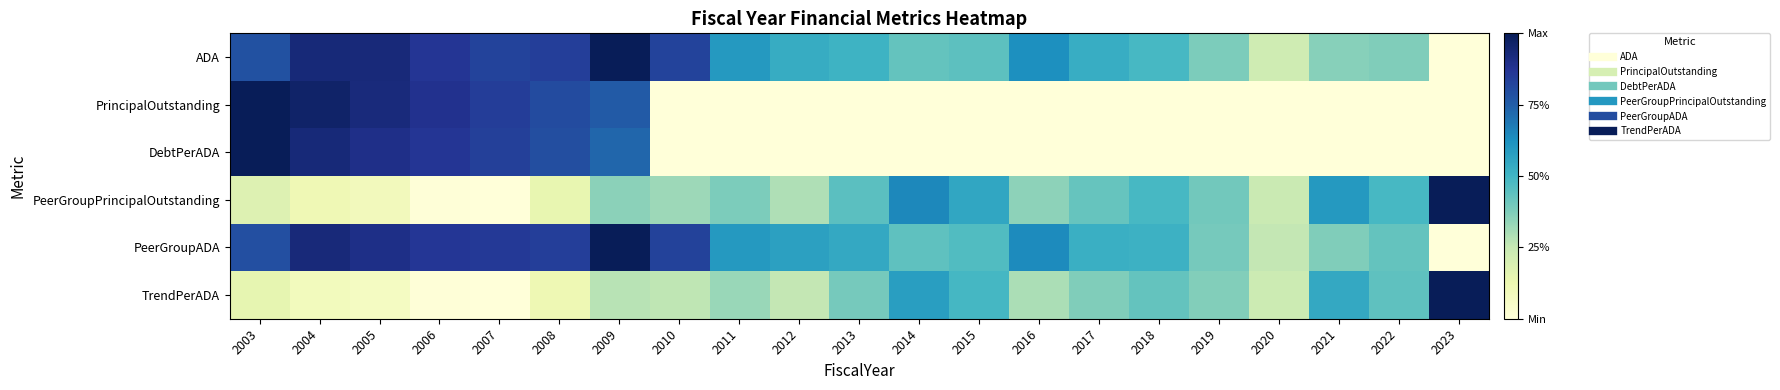

Which category has the lowest value across all series?

2023